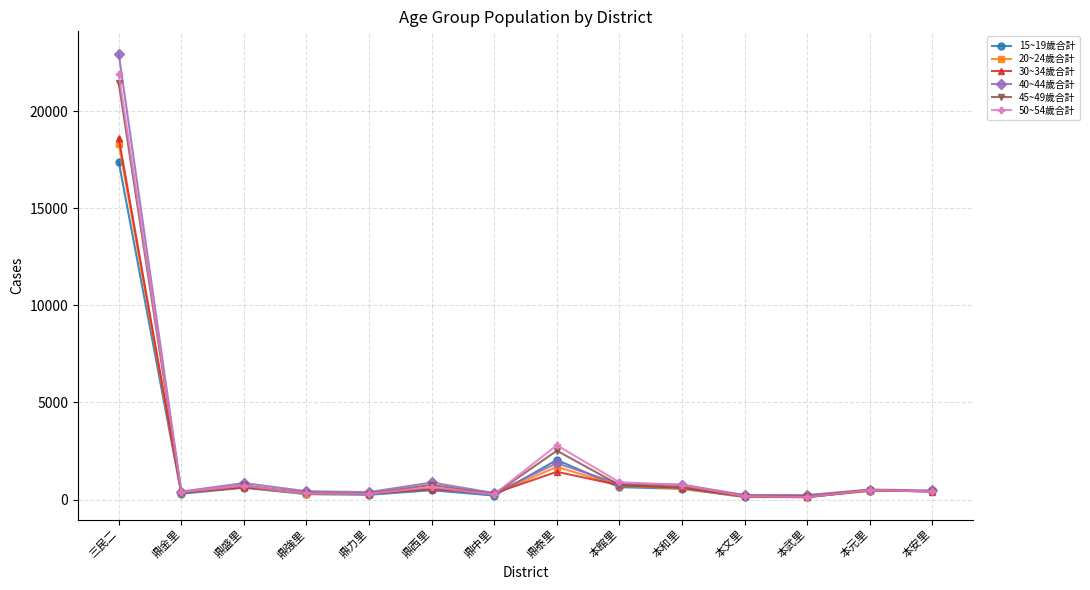

True or false: 45~49歲合計 has more than 0 points higher than both neighbors.

True